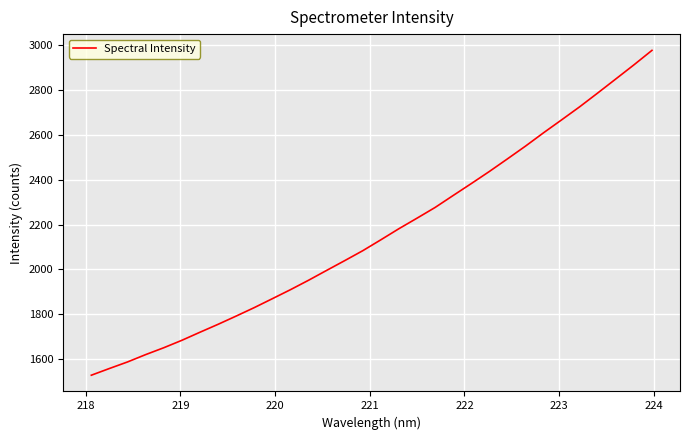

What is the smallest value displayed?

1529.4